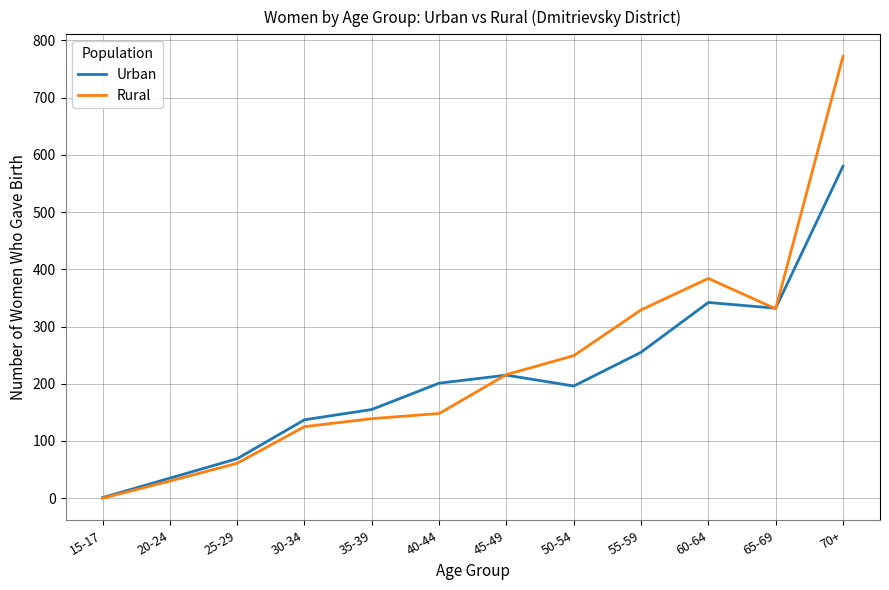

List the series in order of their peak value, lowest first.

Urban, Rural